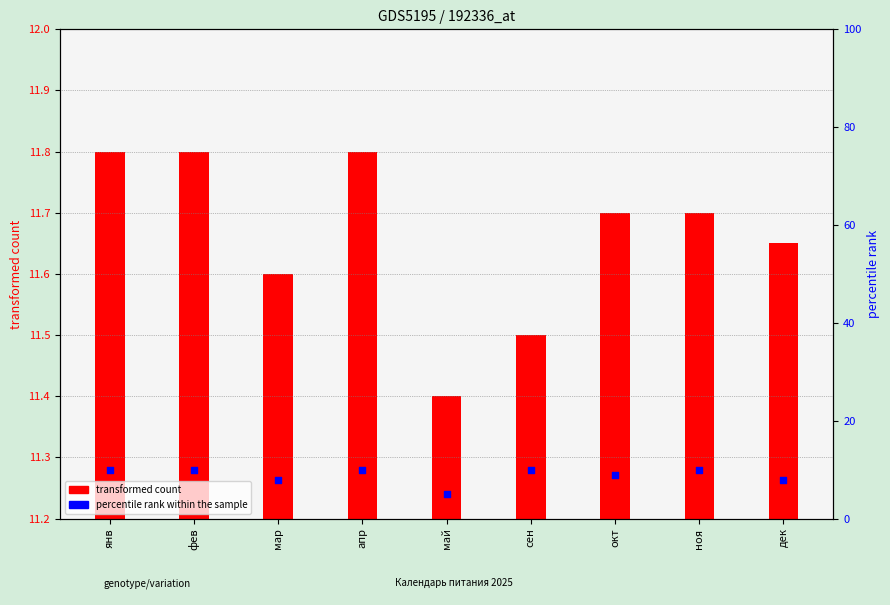

What is the ratio of the value at дек to the value at мар?

1.0